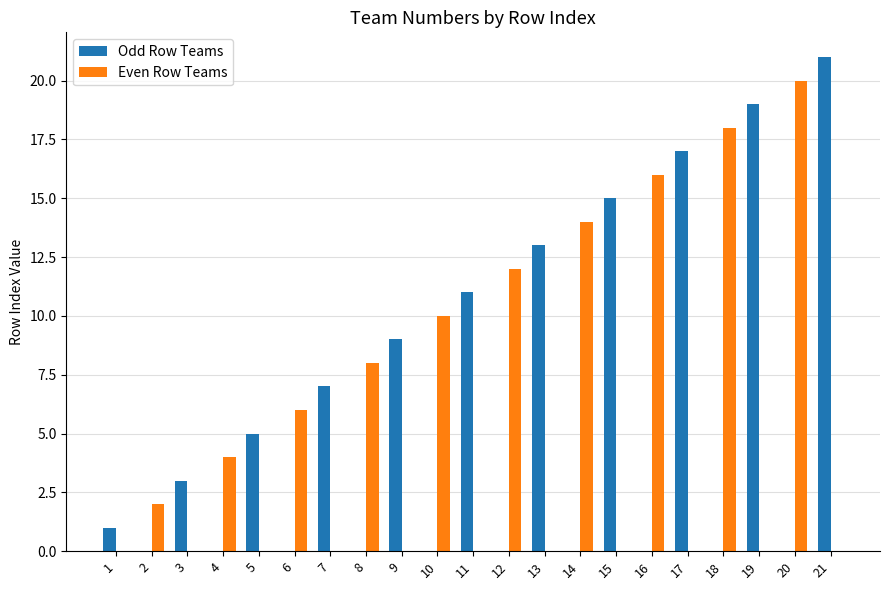

Which category has the highest value across all series?

21